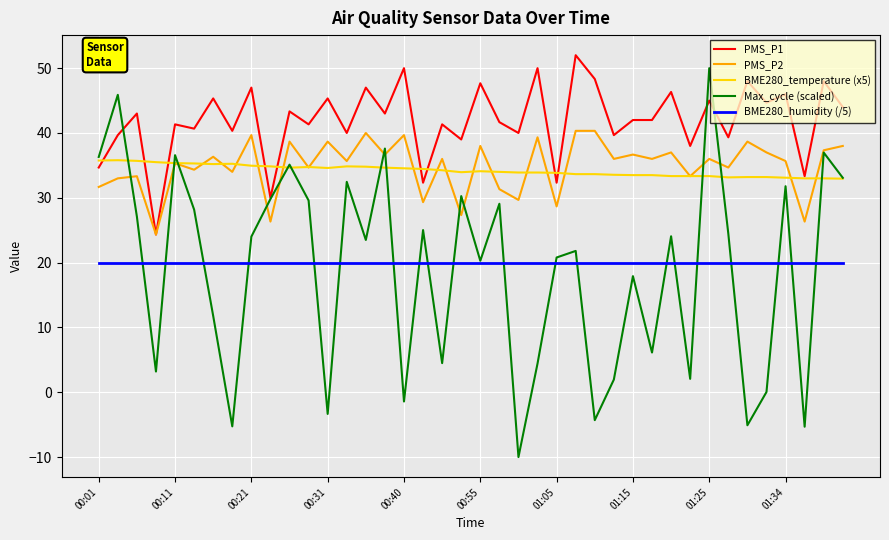

Which series has the largest range (max minus min)?

Max_cycle (scaled)